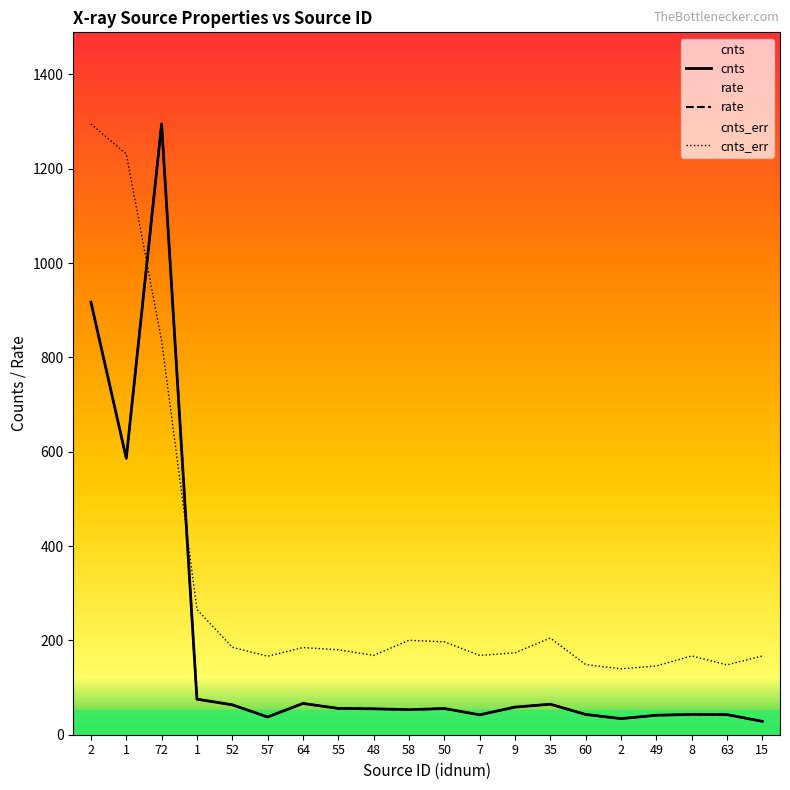

Is this an area chart (filled region under the line)?

No